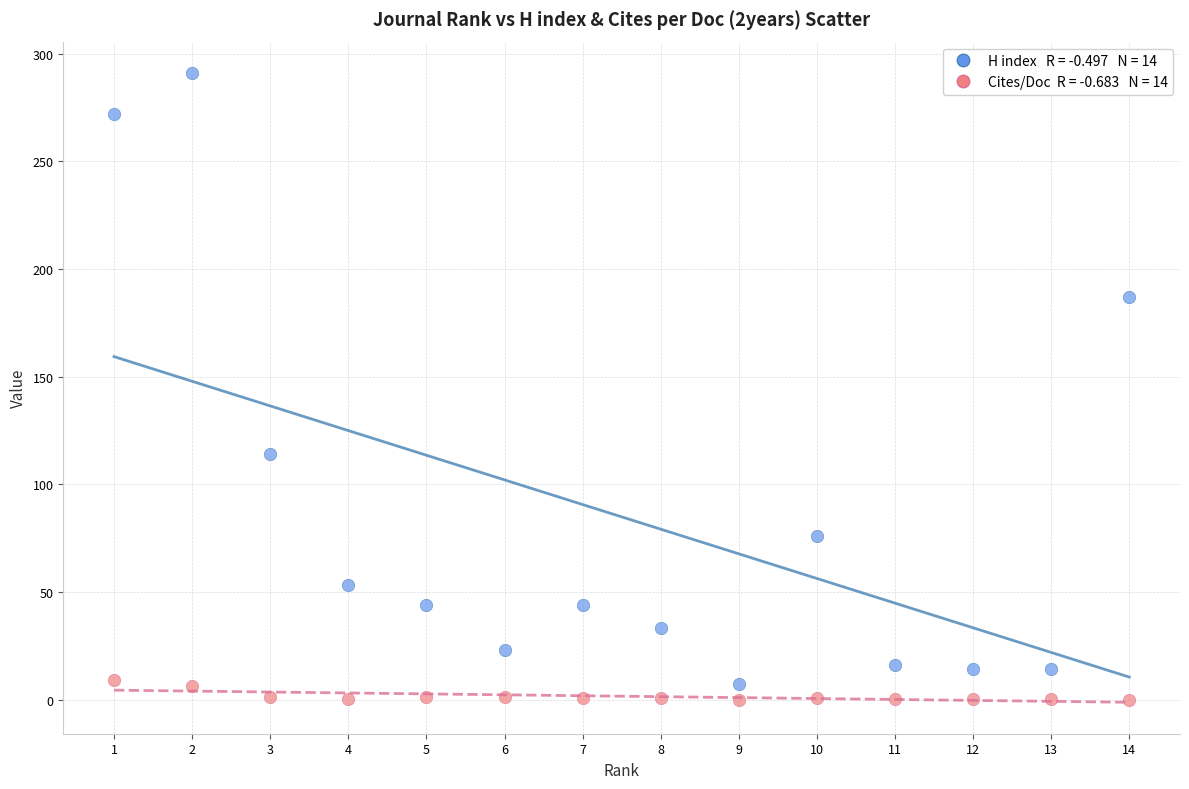

Across all series, what Y value is closest to 145?

114.0